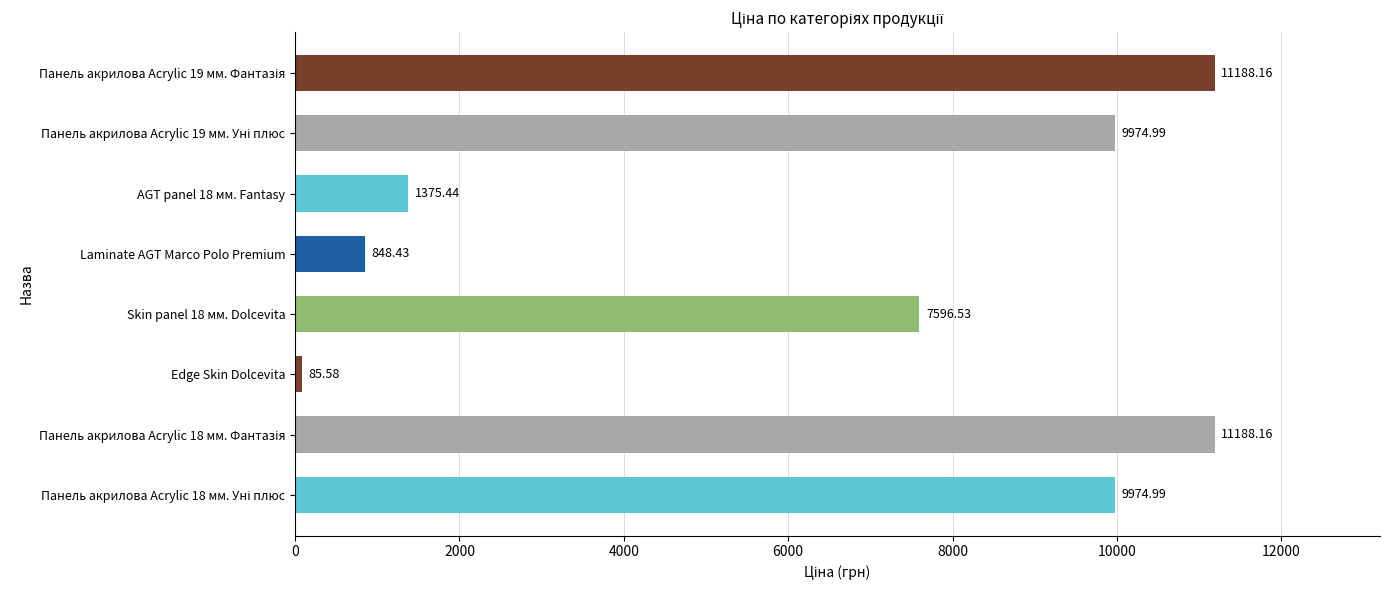

Are the bars horizontal?

Yes